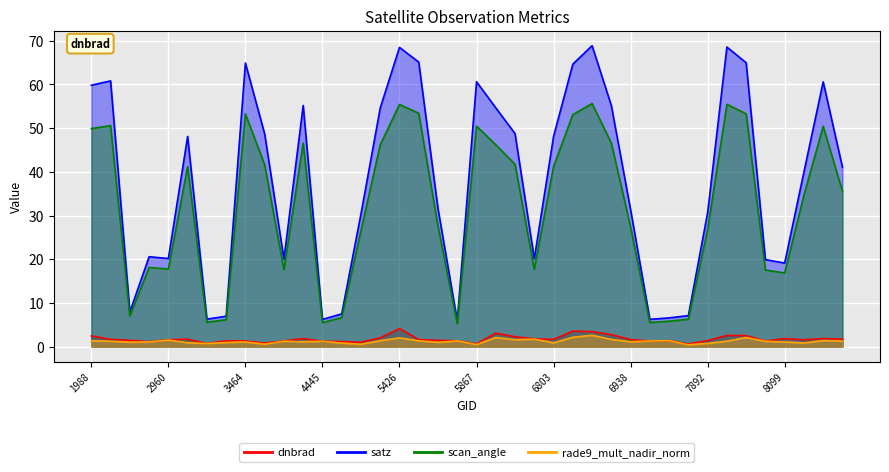

What is the maximum value shown in the chart?

68.9